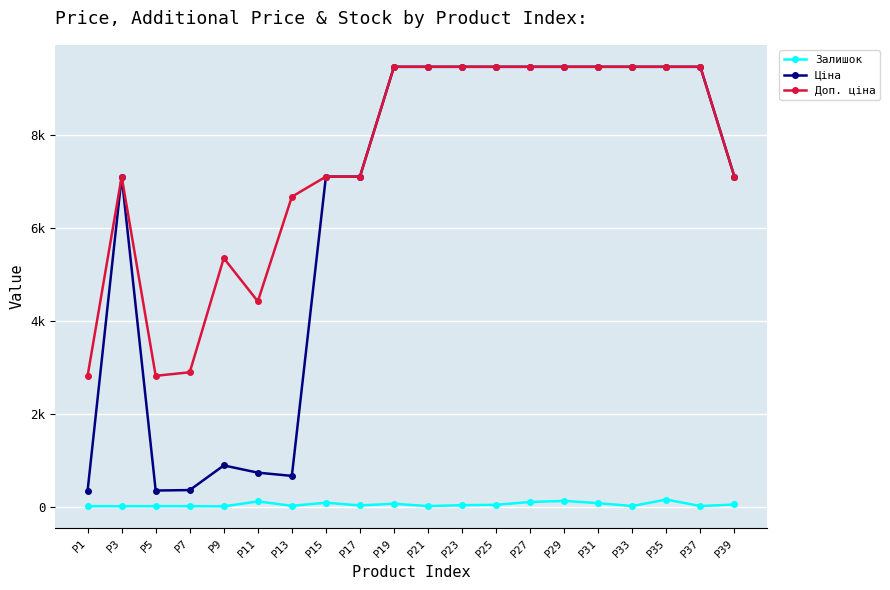

Which has a higher value, P19 or P37?

P19